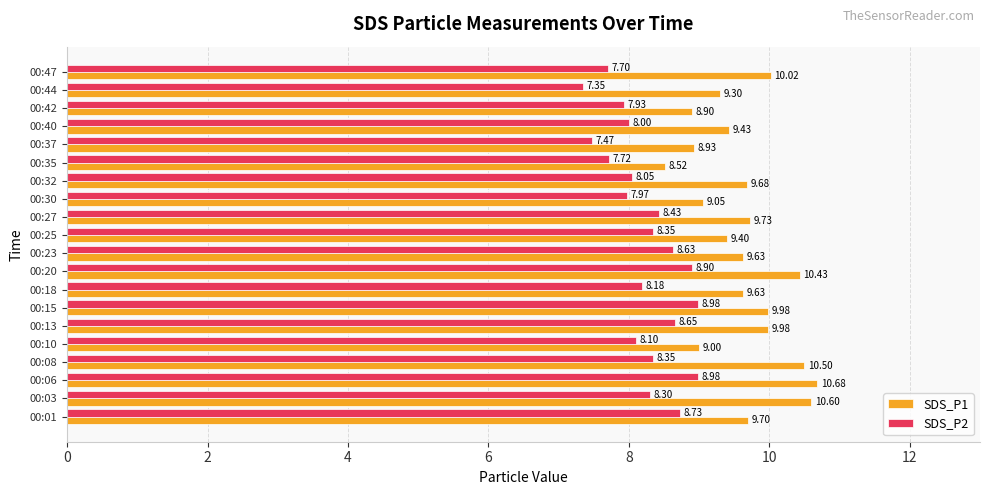

What is the difference between the maximum and minimum values in the SDS_P1 series?

2.2